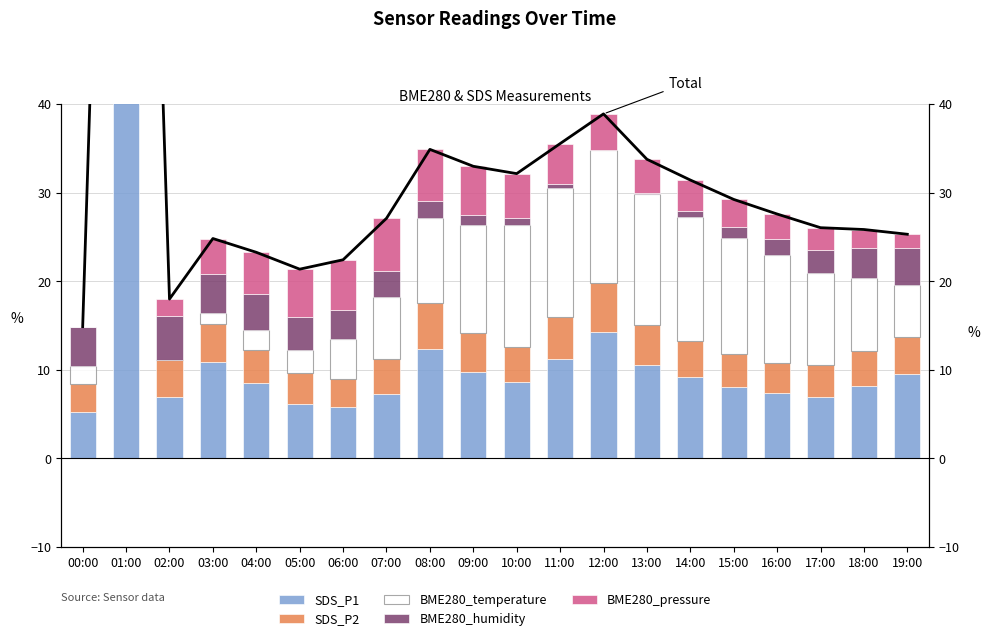

What is the sum of all BME280_humidity values?

50.7